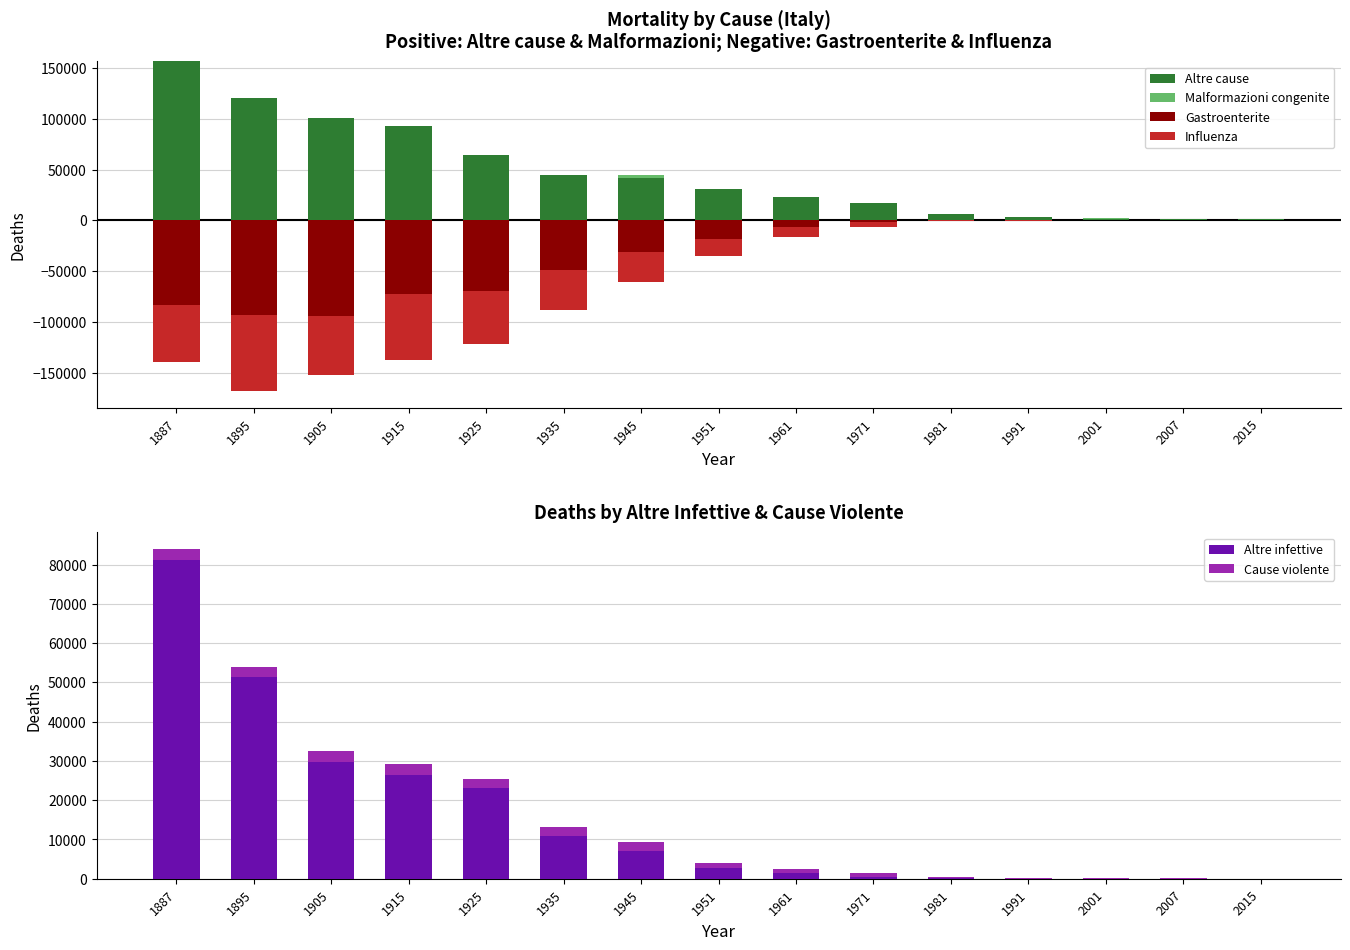

At which label does Cause violente first exceed 1414?

1887